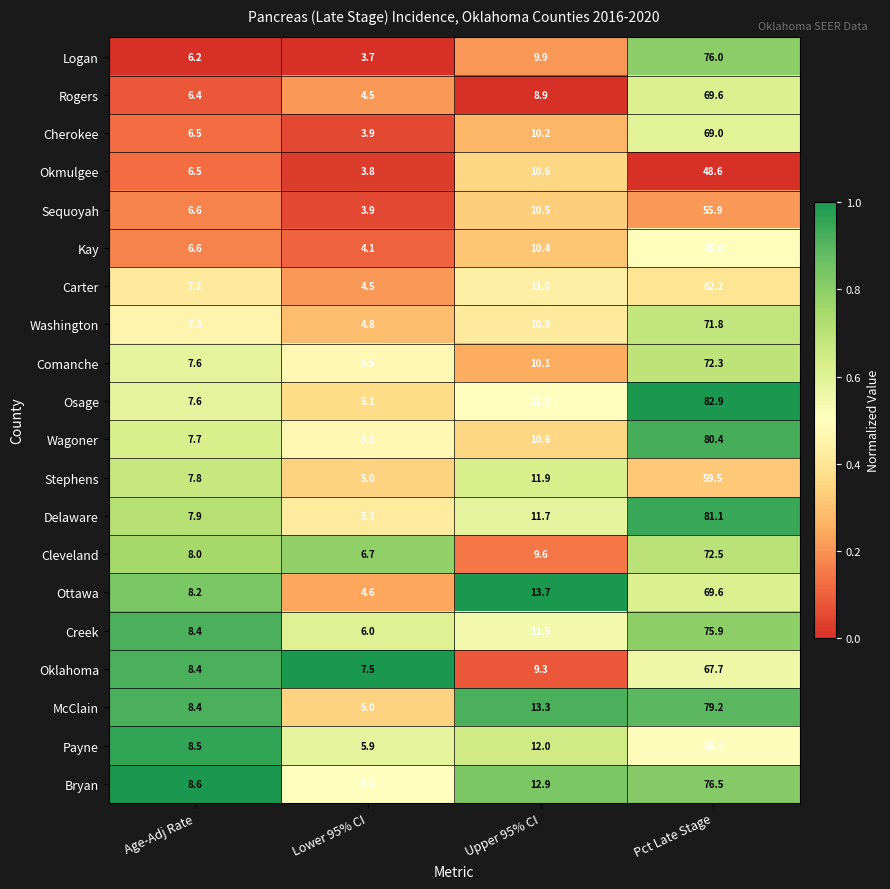

How many series are shown in this chart?

20